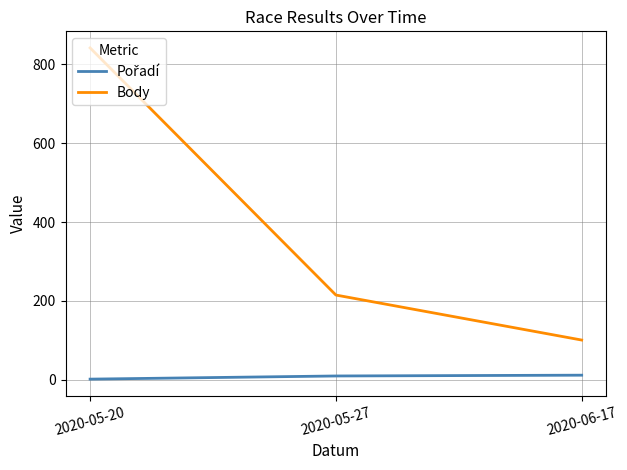

Read the Body value at 2020-05-27, to the nearest 10.

220